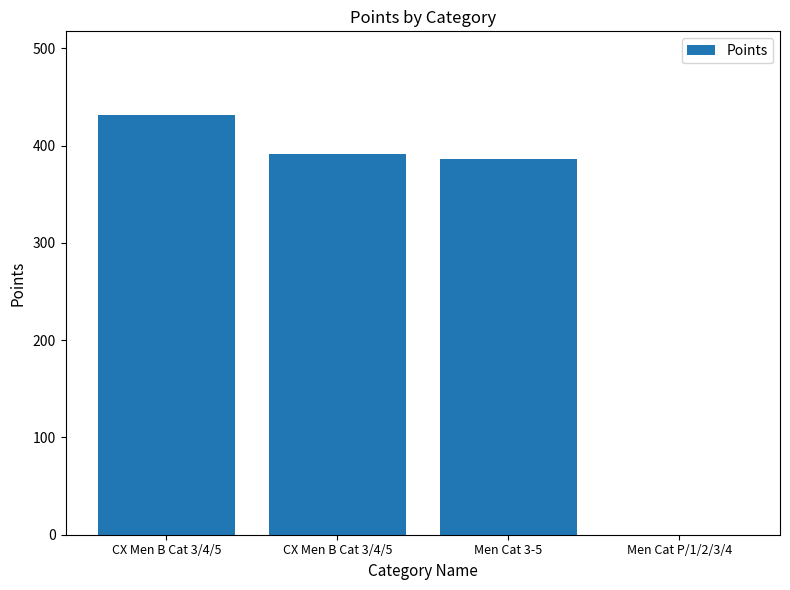

Reading right to left, extract all data points from this chart.

0.0	385.8	391.7	431.2